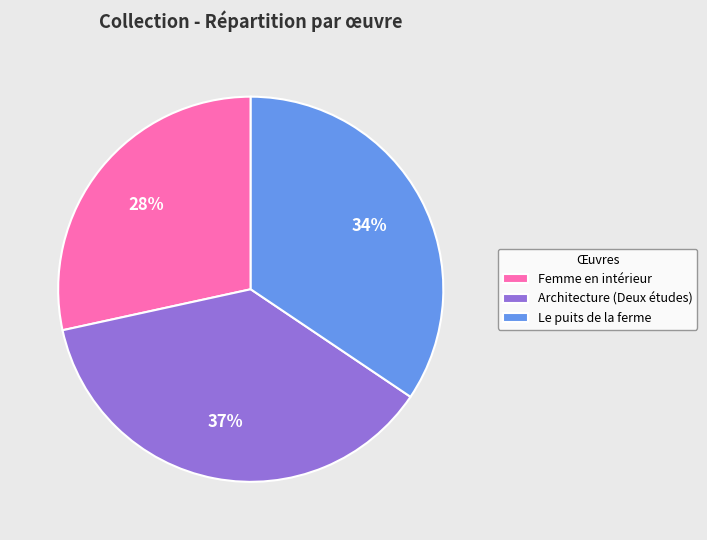

To the nearest percent, what is the combined percentage of Le puits de la ferme and Architecture (Deux études)?

72%